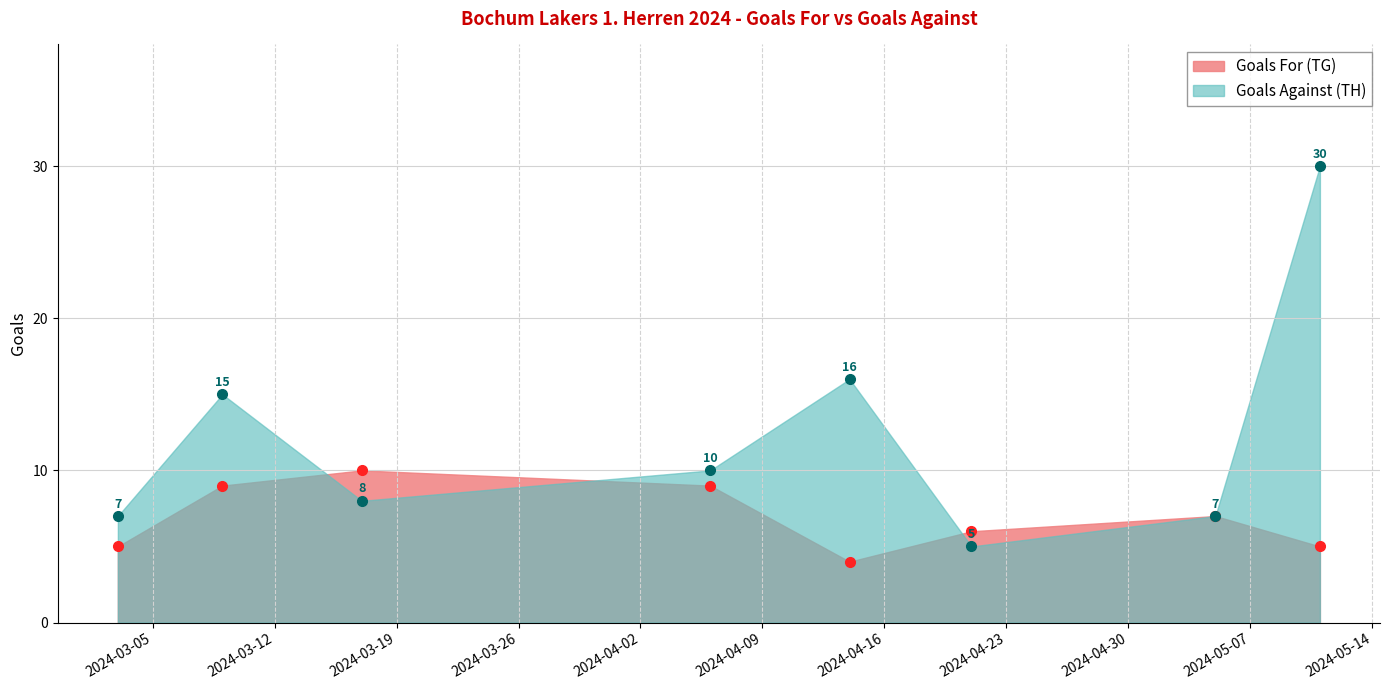

What is the average value of the Goals For (TG) series?

7